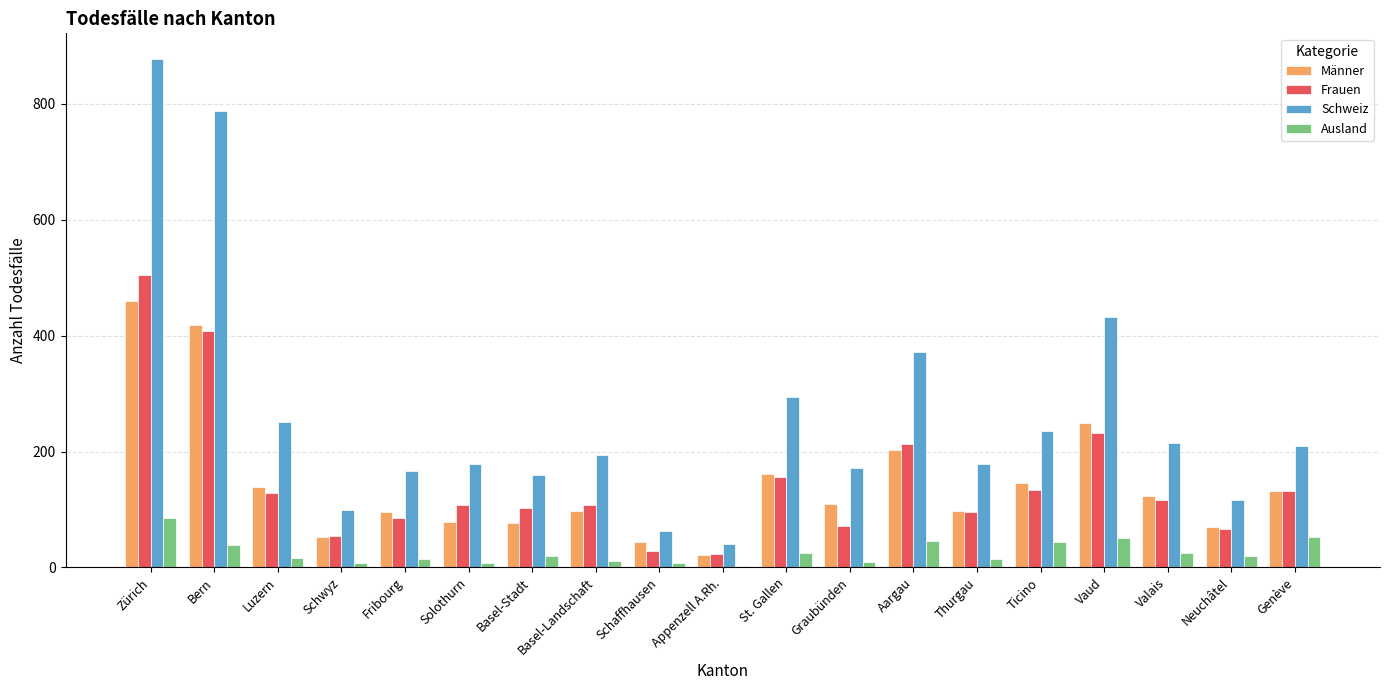

What are all the series names shown in the legend?

Männer, Frauen, Schweiz, Ausland